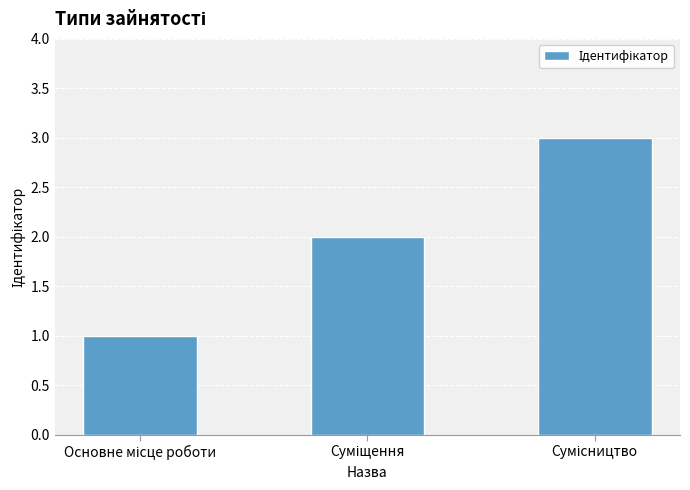

What is the maximum value shown in the chart?

3